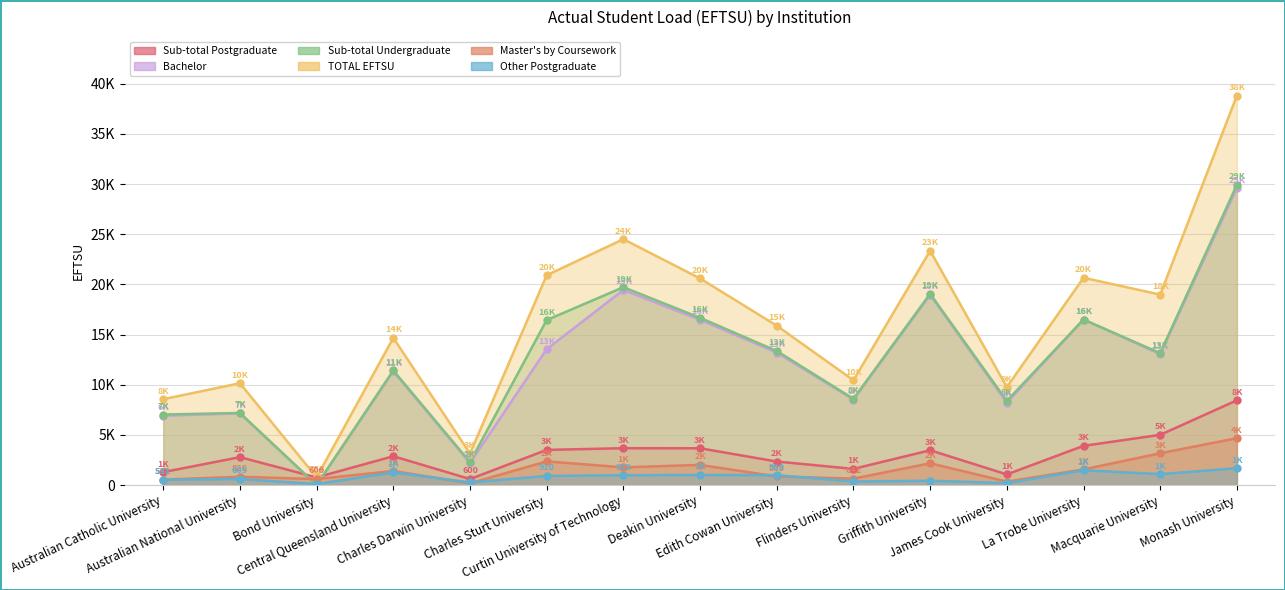

The value of Sub-total Postgraduate at Deakin University is 6597. True or false?

False